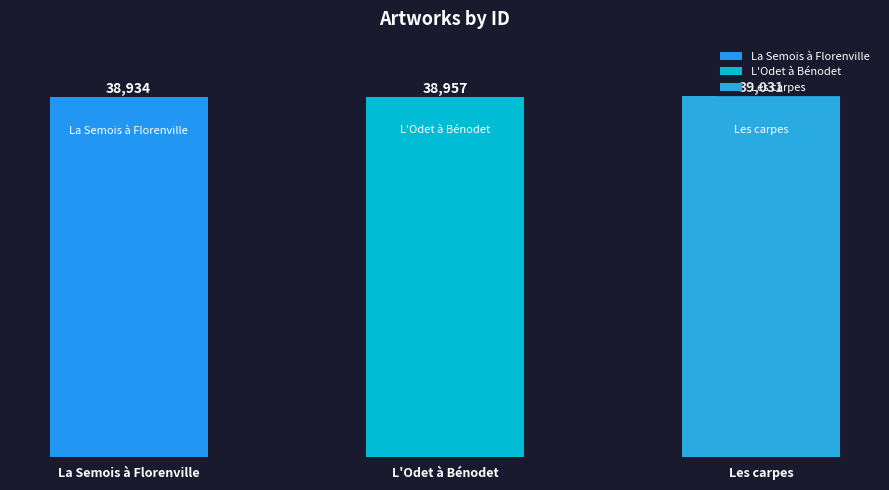

Are the bars grouped side by side (vs. stacked)?

No